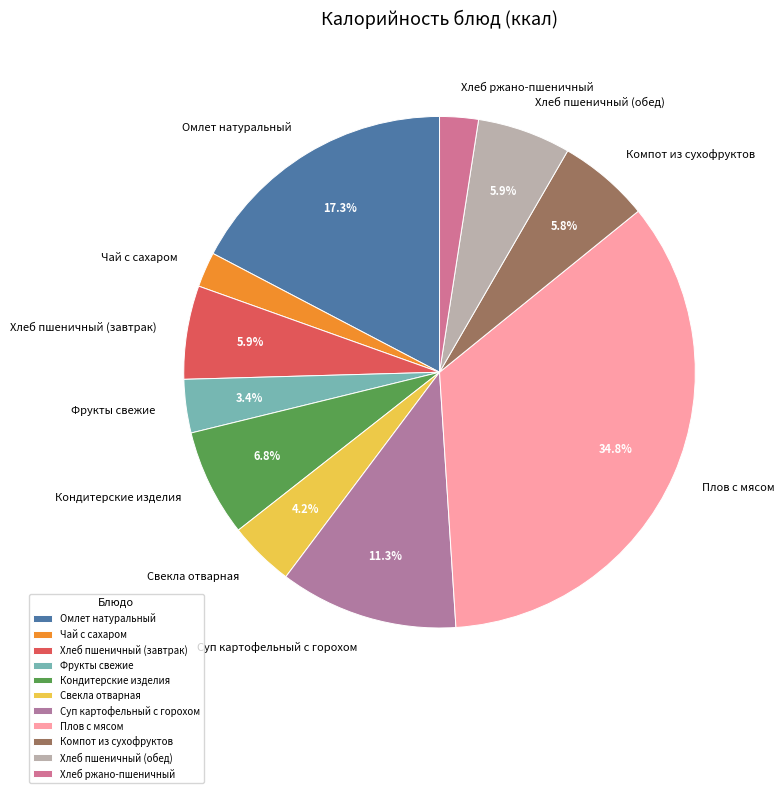

Which slice is the largest?

Плов с мясом